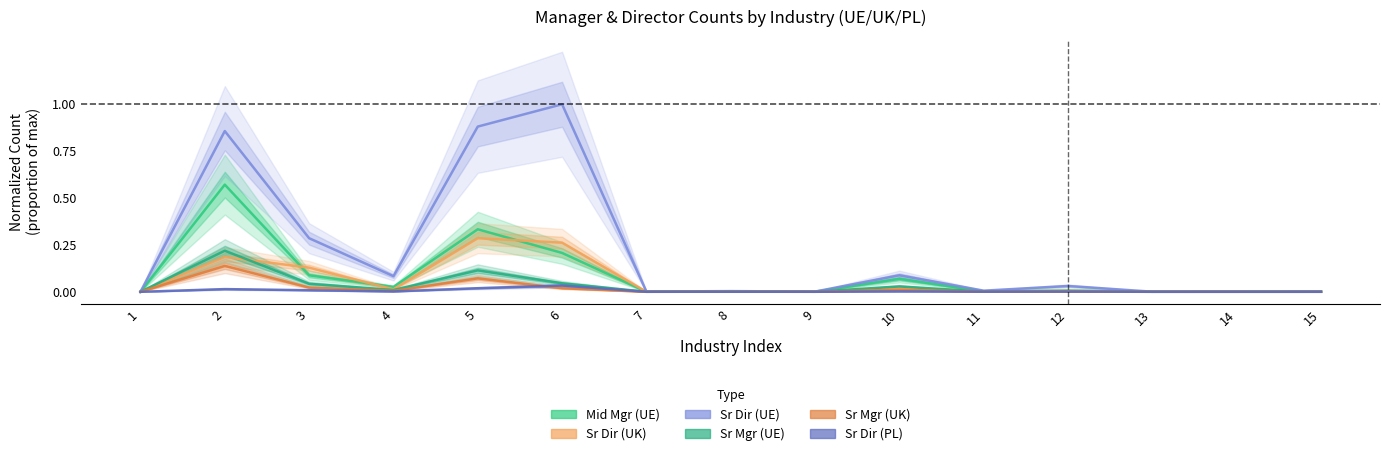

In Liczba managerow wyzszego szczebla (UE), how many points are higher than both neighbors (excluding endpoints)?

5